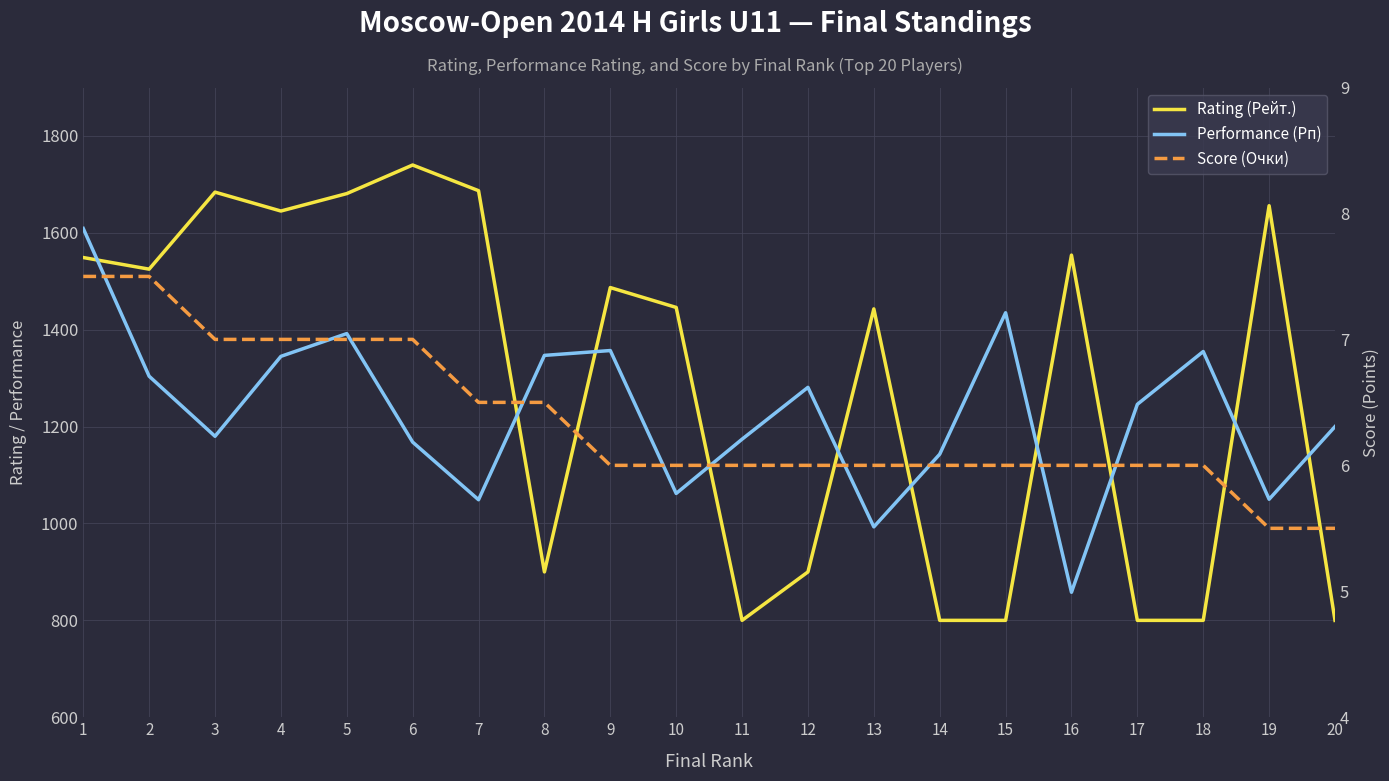

What is the value of the Performance (Рп) point at the 4th from the left?

1345.0